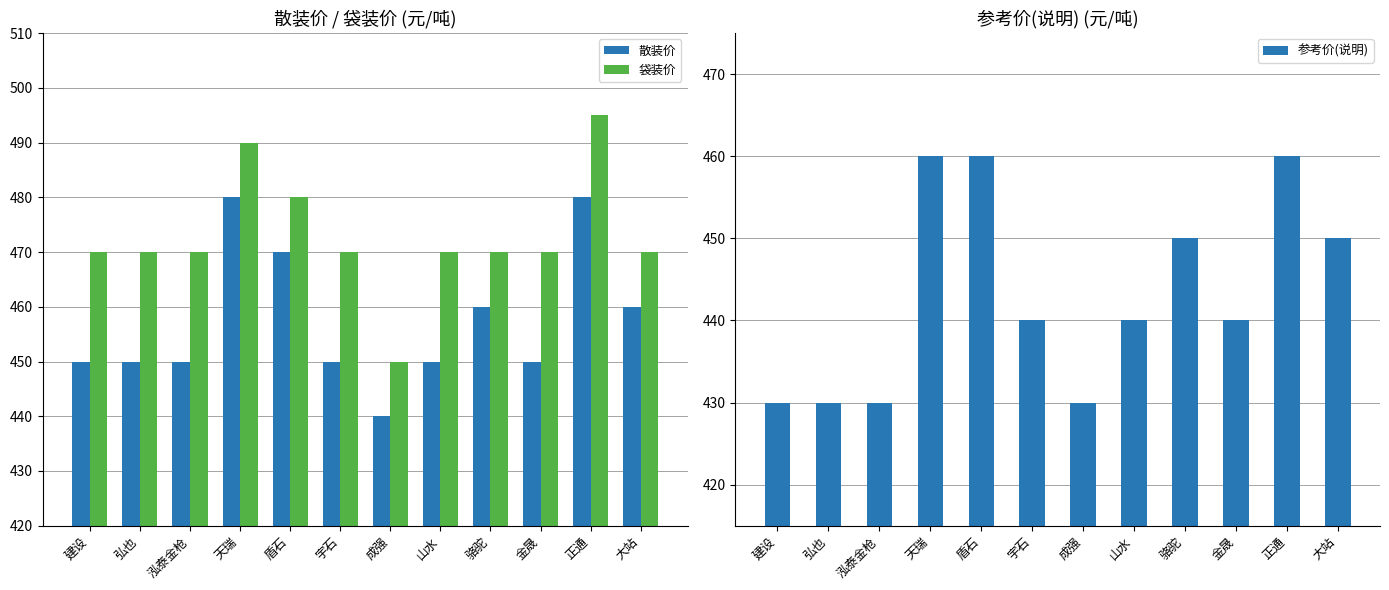

Rank the categories by 散装价 value from highest to lowest.

天瑞, 正通, 盾石, 骆驼, 大站, 建设, 弘也, 泓泰金枪, 宇石, 山水, 金晟, 成强